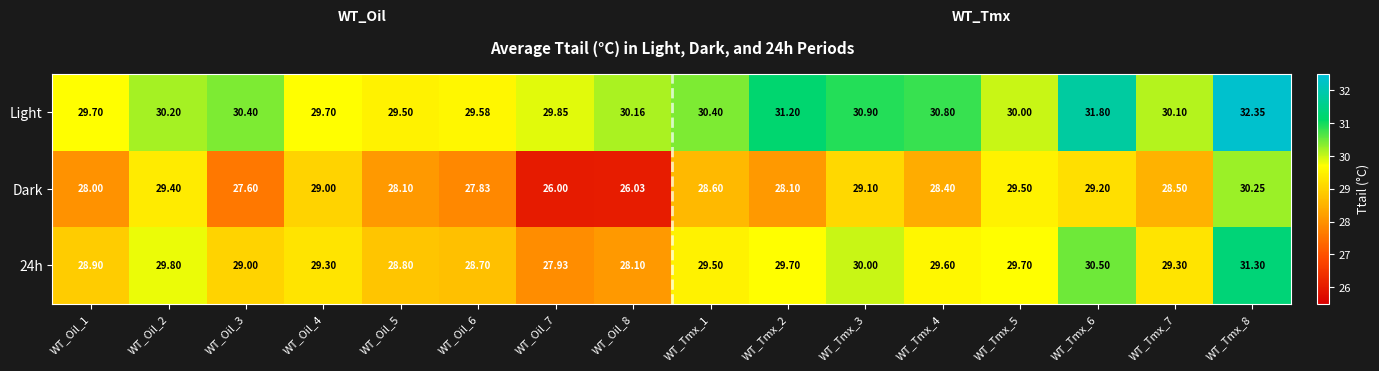

How many categories are shown in the chart?

16